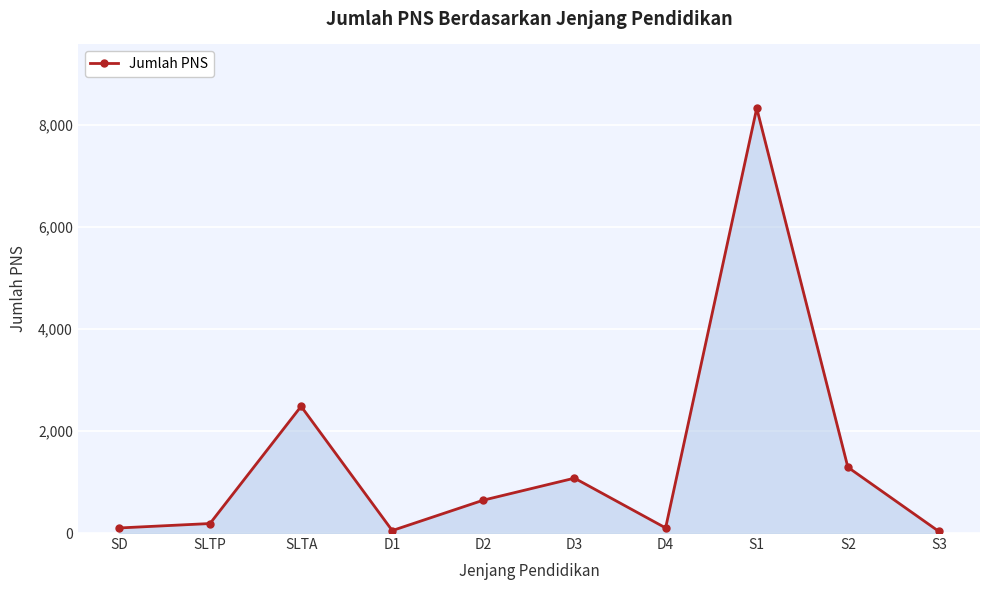

What is the value of the 7th point from the left?

100